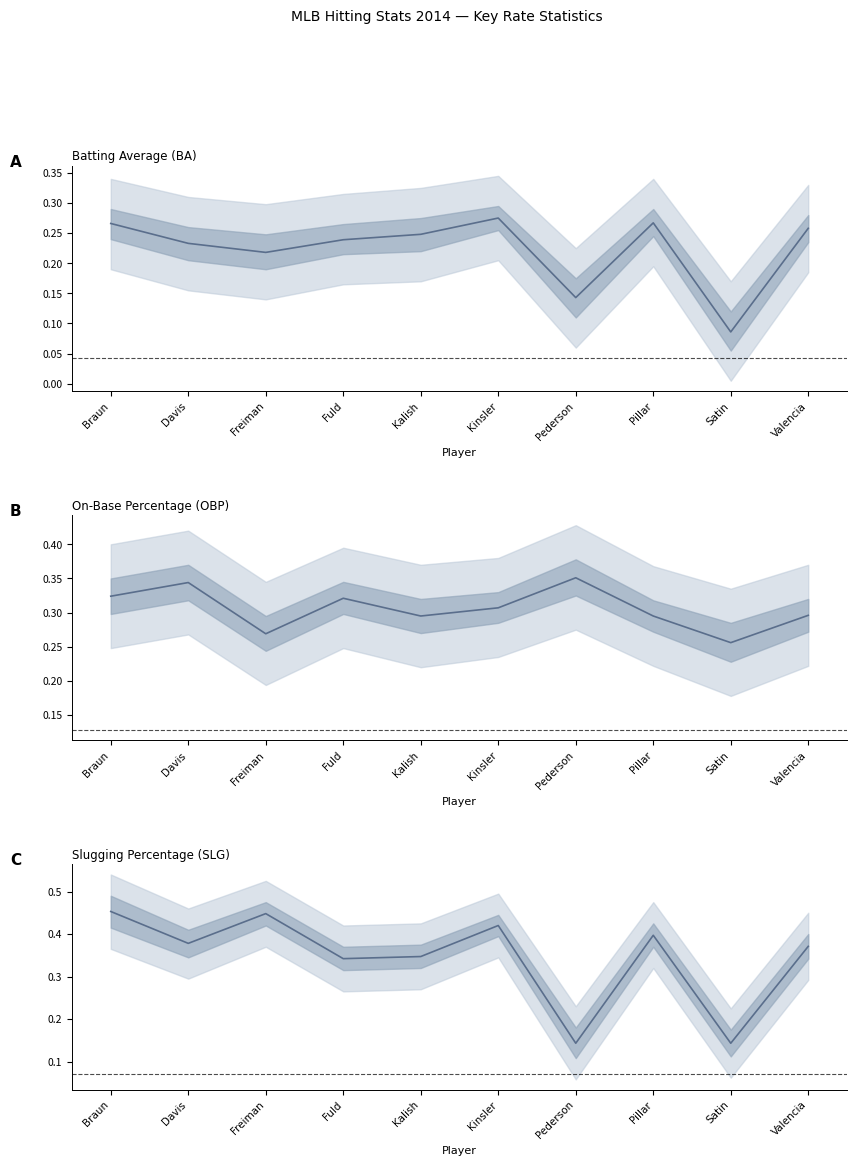

What is the smallest value displayed?

0.1